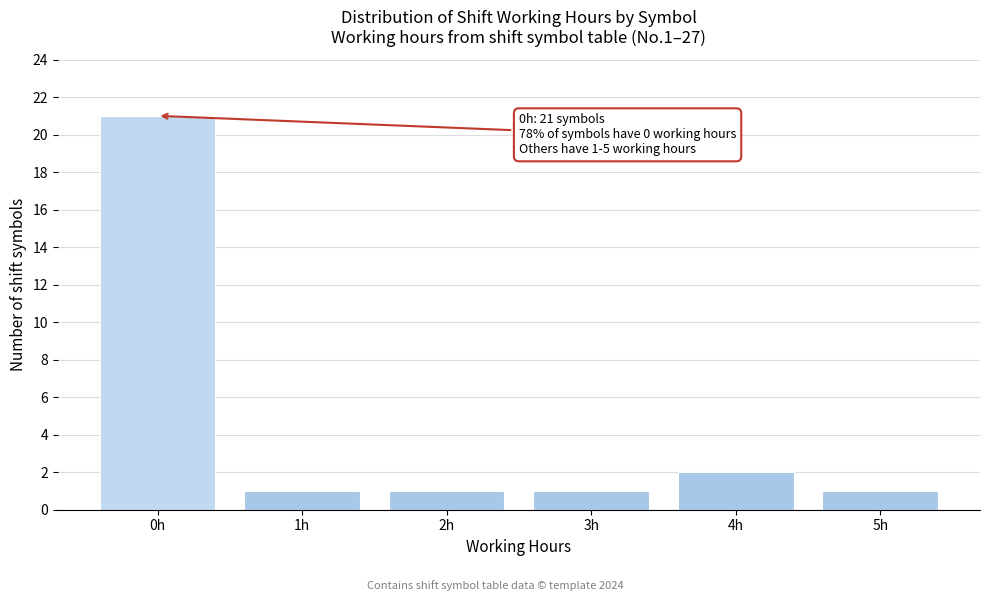

Reading right to left, transcribe all the data shown in this chart.

1	2	1	1	1	21